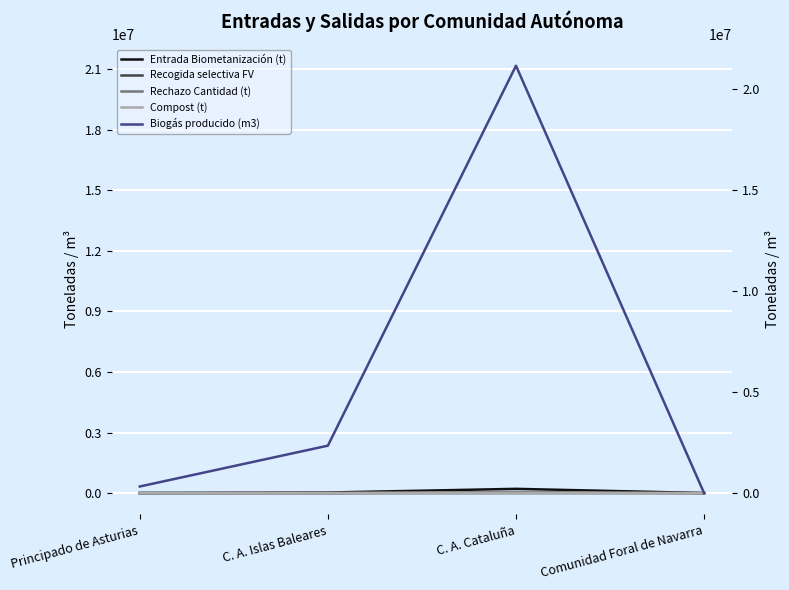

True or false: Recogida selectiva FV and Rechazo Cantidad (t) cross at least once.

False